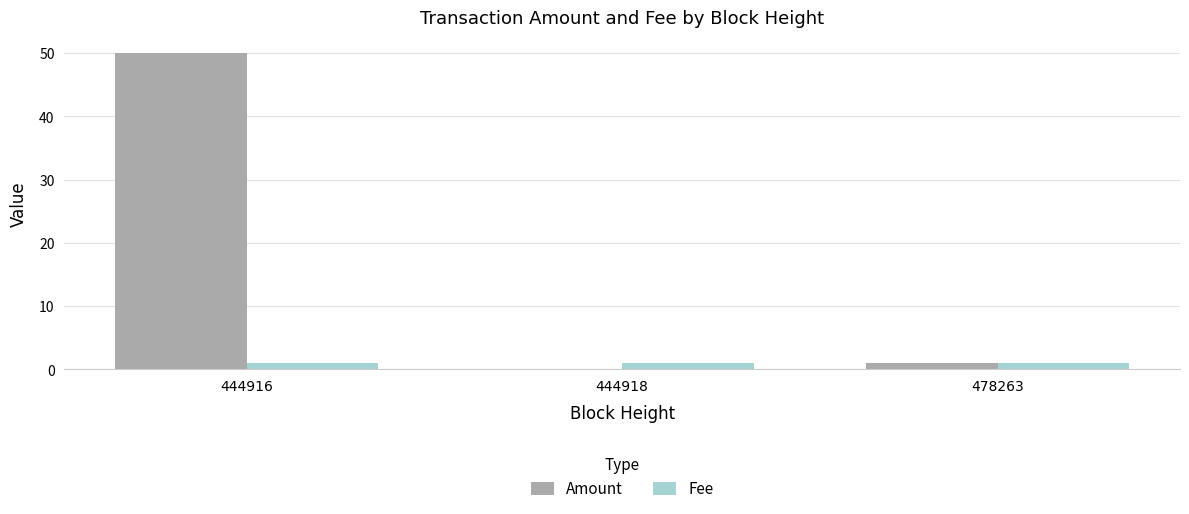

Which series has the largest total across all categories?

Amount